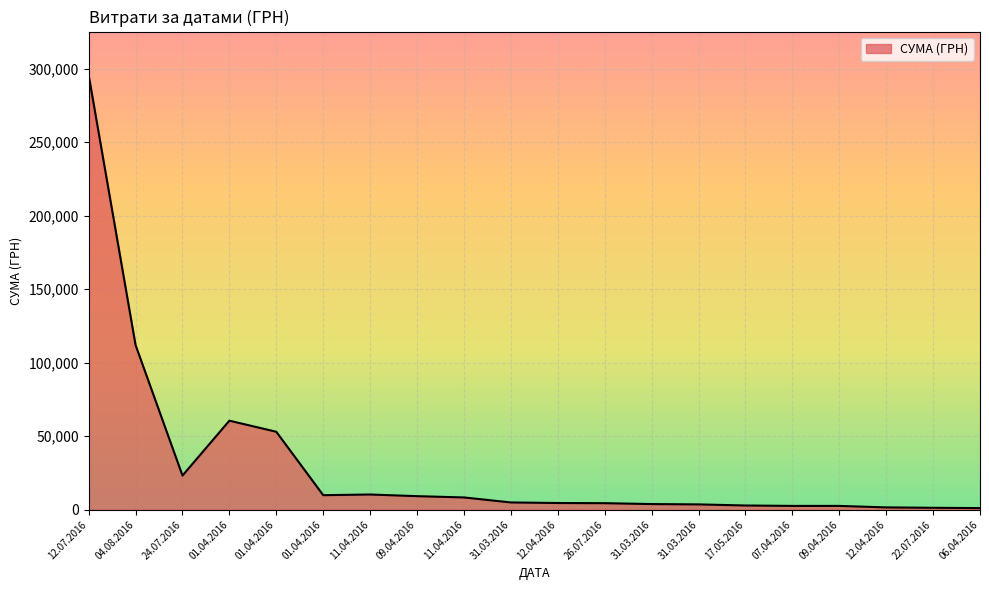

Rank the categories by value from highest to lowest.

12.07.2016, 04.08.2016, 01.04.2016, 01.04.2016, 24.07.2016, 11.04.2016, 01.04.2016, 09.04.2016, 11.04.2016, 31.03.2016, 12.04.2016, 26.07.2016, 31.03.2016, 31.03.2016, 17.05.2016, 07.04.2016, 09.04.2016, 12.04.2016, 22.07.2016, 06.04.2016